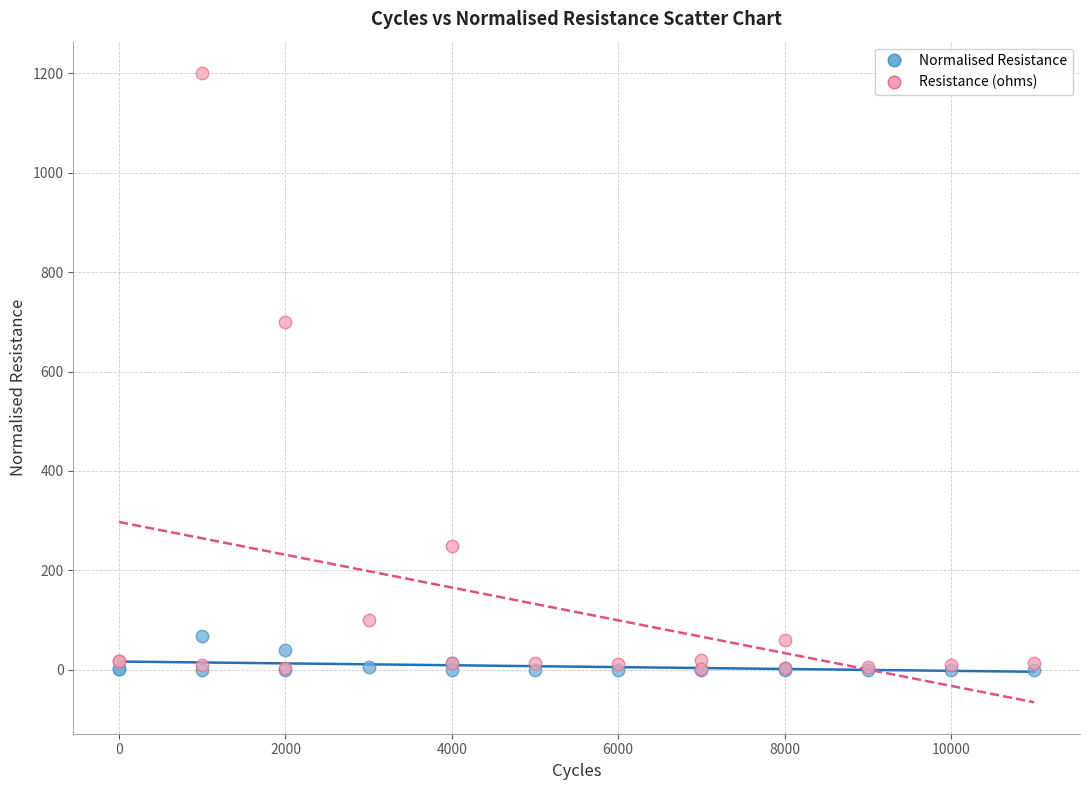

Which series has the largest Y range (max minus min)?

Resistance (ohms)